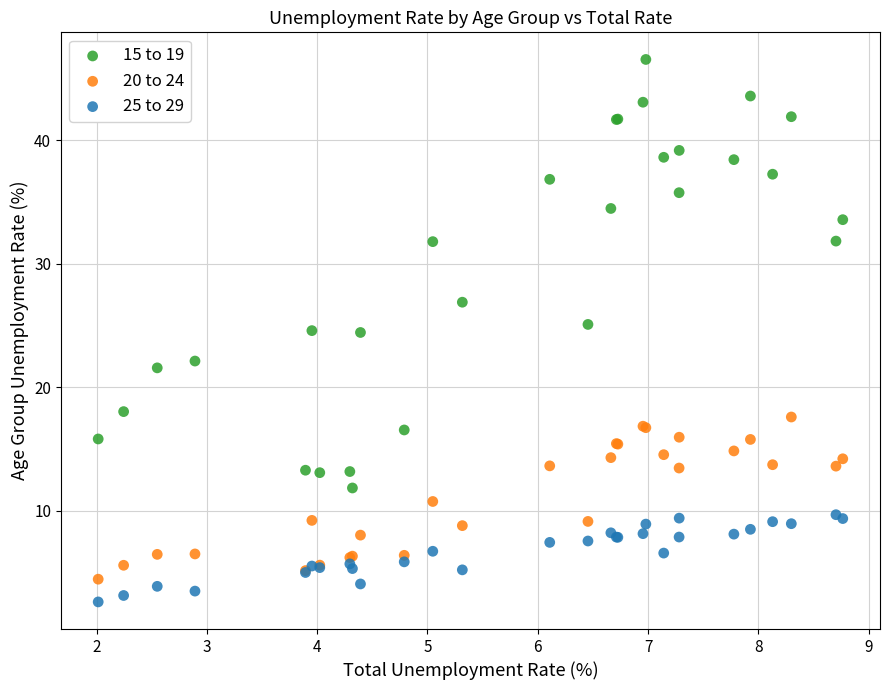

What is the X range (max minus min) for the scatter plot?

6.7